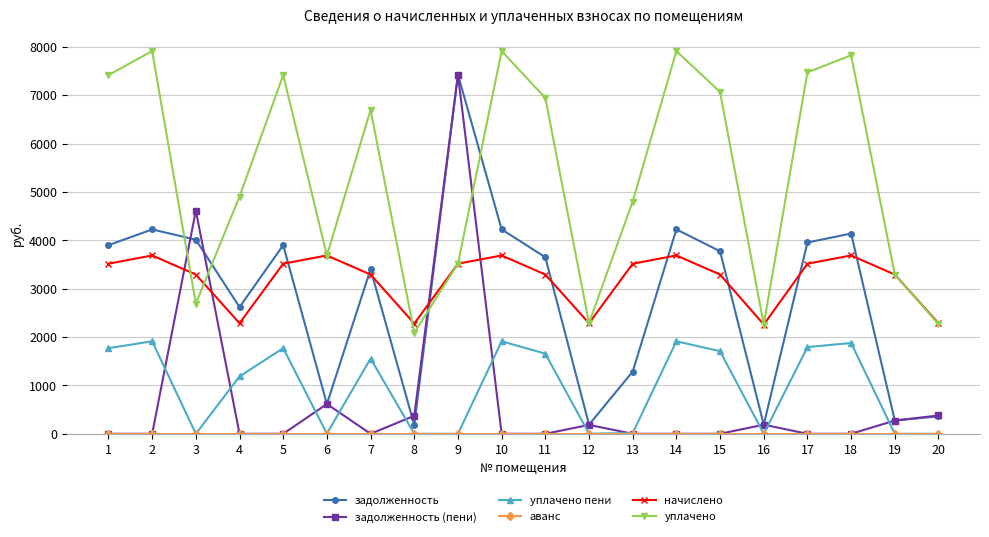

What is the total value across all series at 3?

14612.9